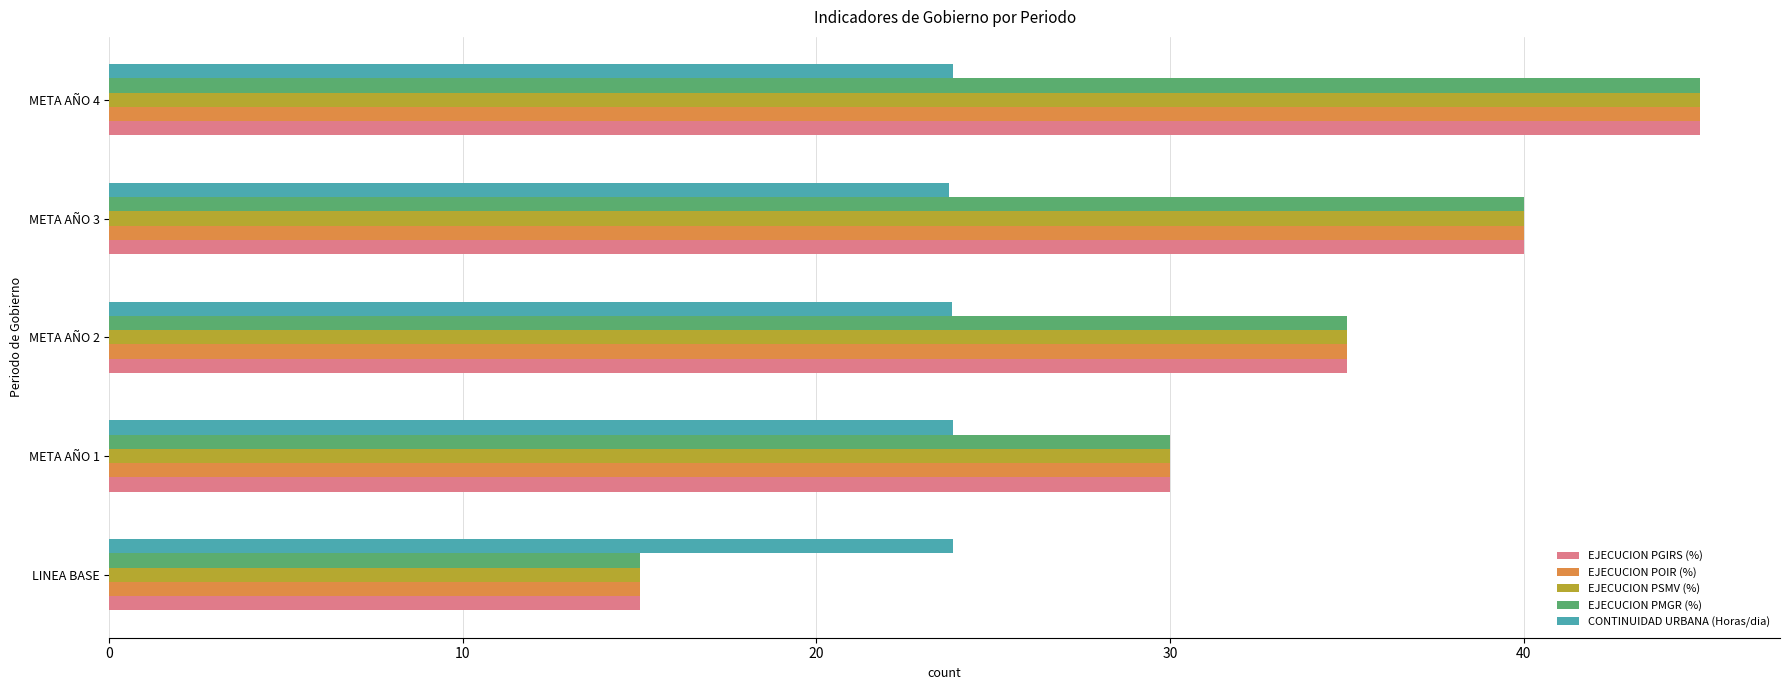

What is the sum of all CONTINUIDAD URBANA (Horas/dia) values?

119.1